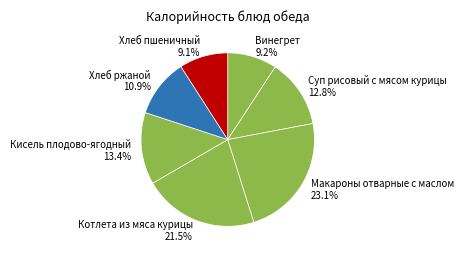

Does any single category account for the majority?

No